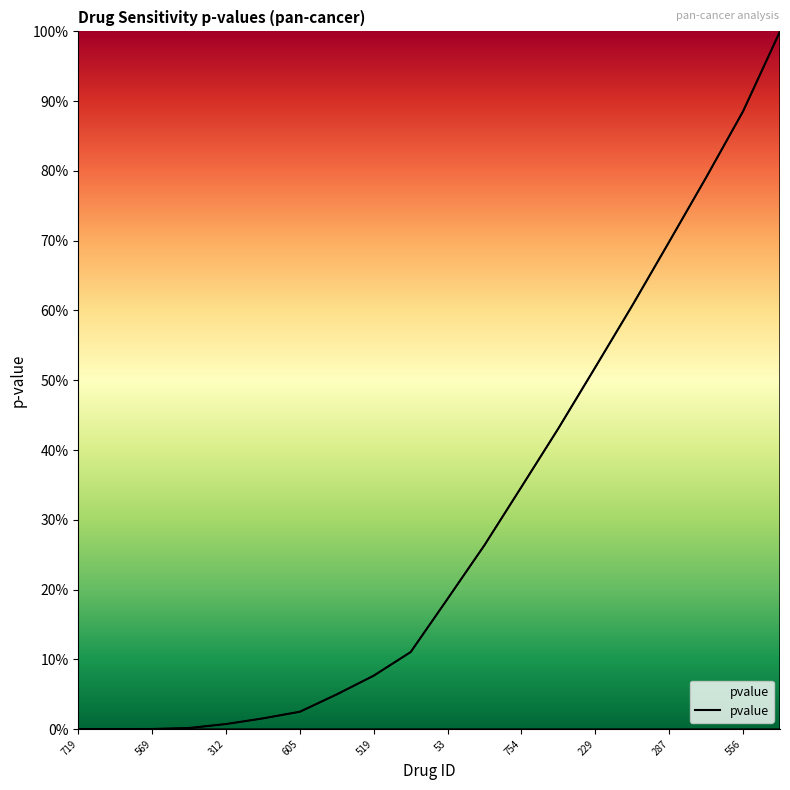

What is the label of the 12th point from the left?

11